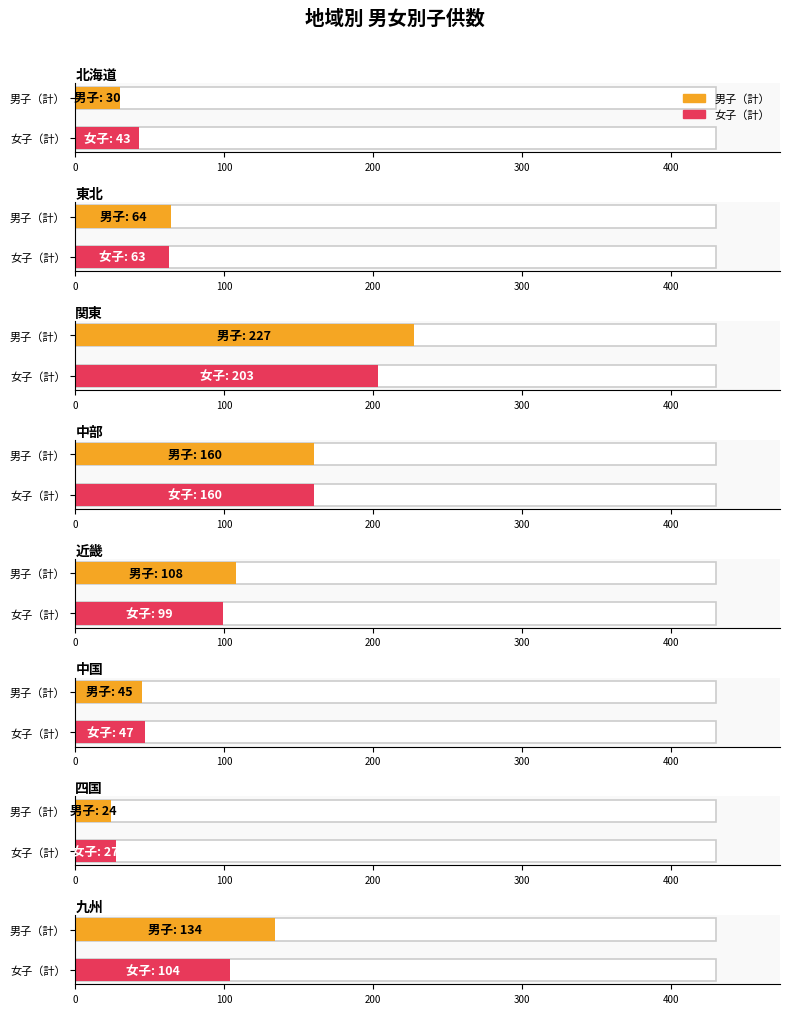

Rank the series by their maximum value, from highest to lowest.

男子（計）, 女子（計）